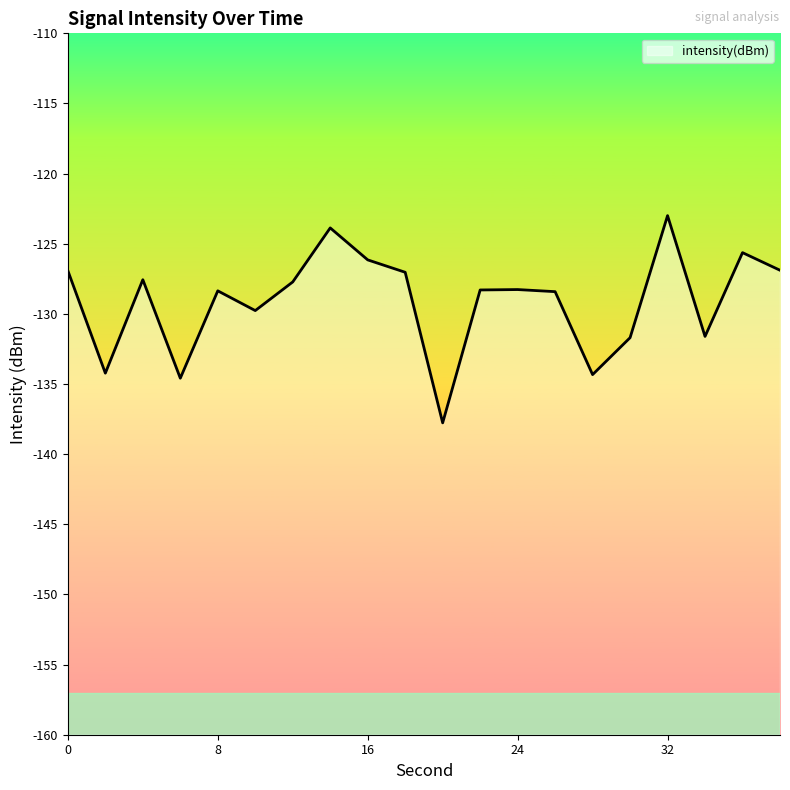

Which label corresponds to the largest value in the chart?

32